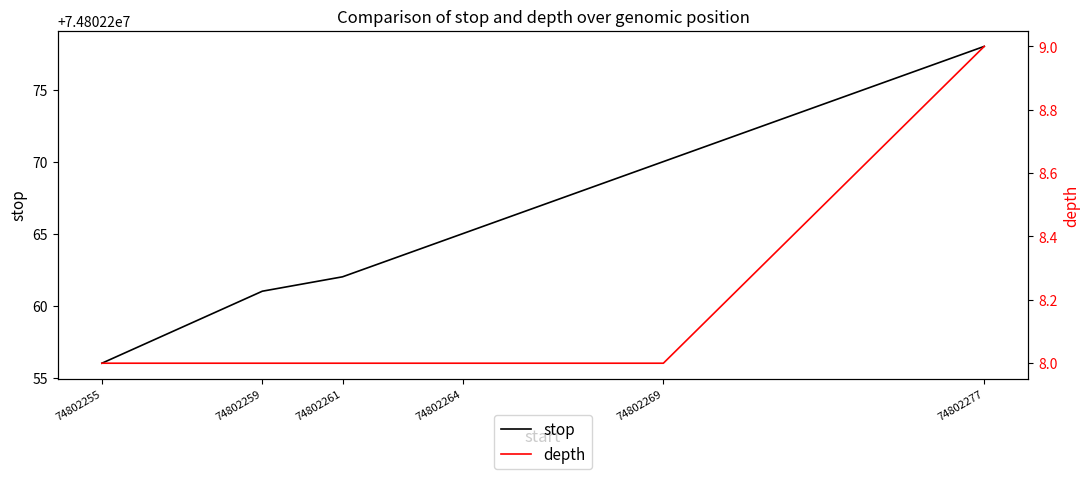

What is the minimum value for depth?

8